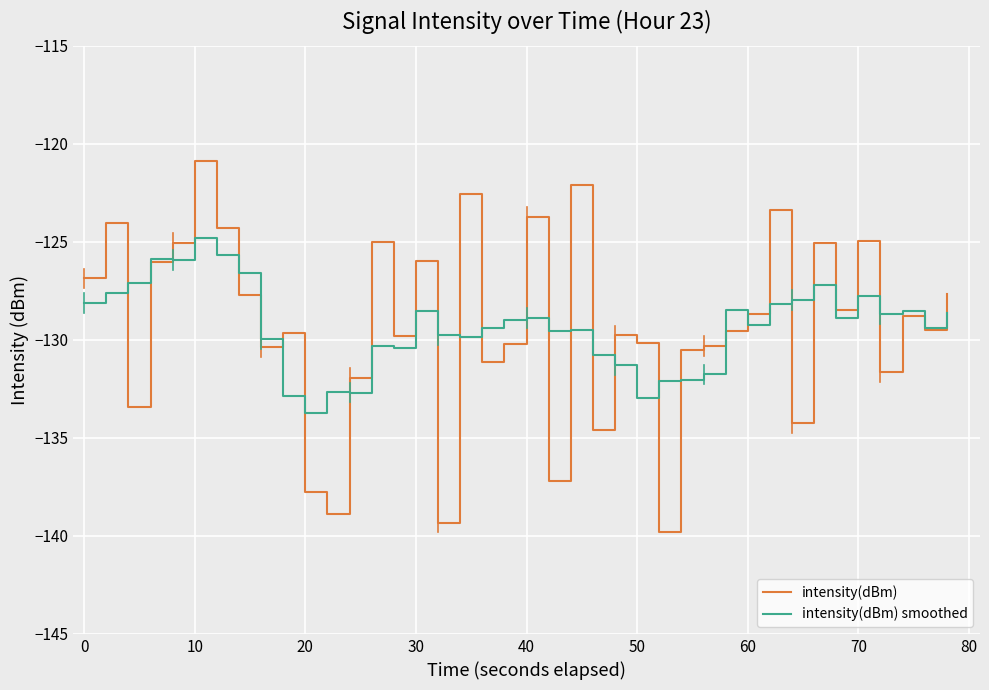

List the series in order of their peak value, lowest first.

intensity(dBm) smoothed, intensity(dBm)